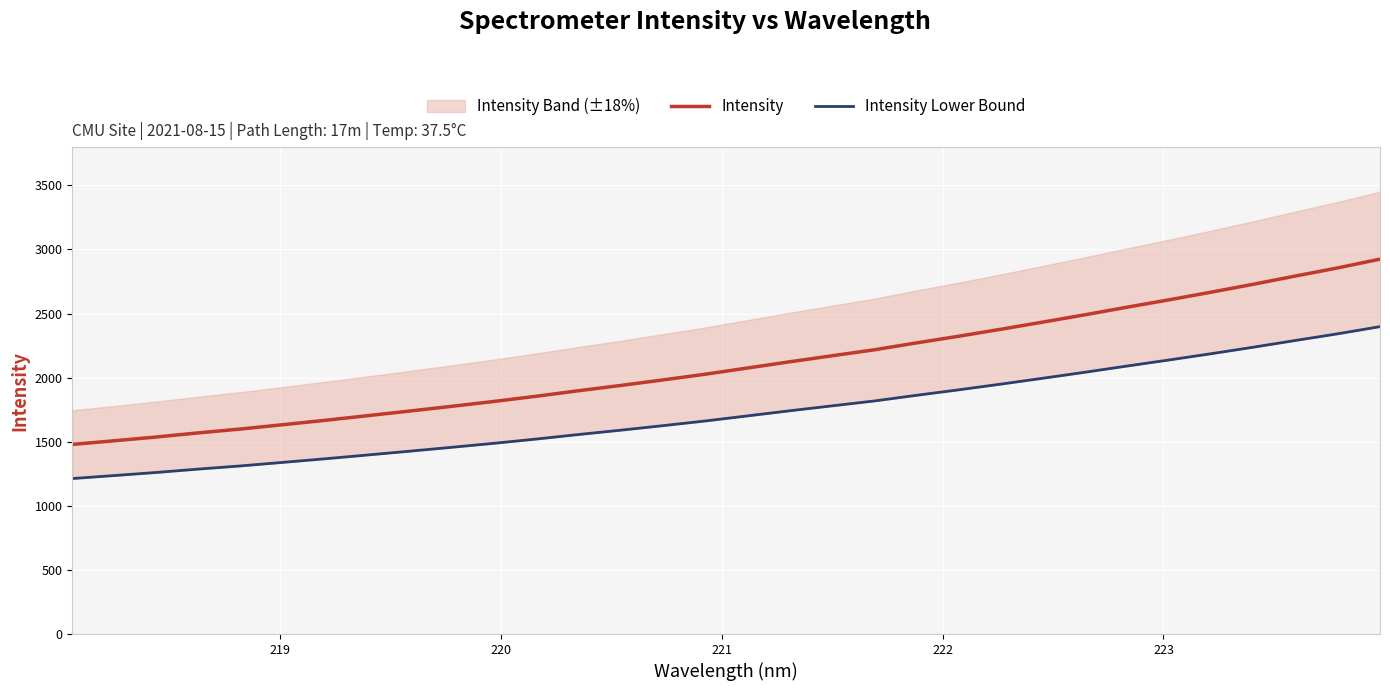

True or false: Intensity Lower Bound and Intensity cross at least once.

False